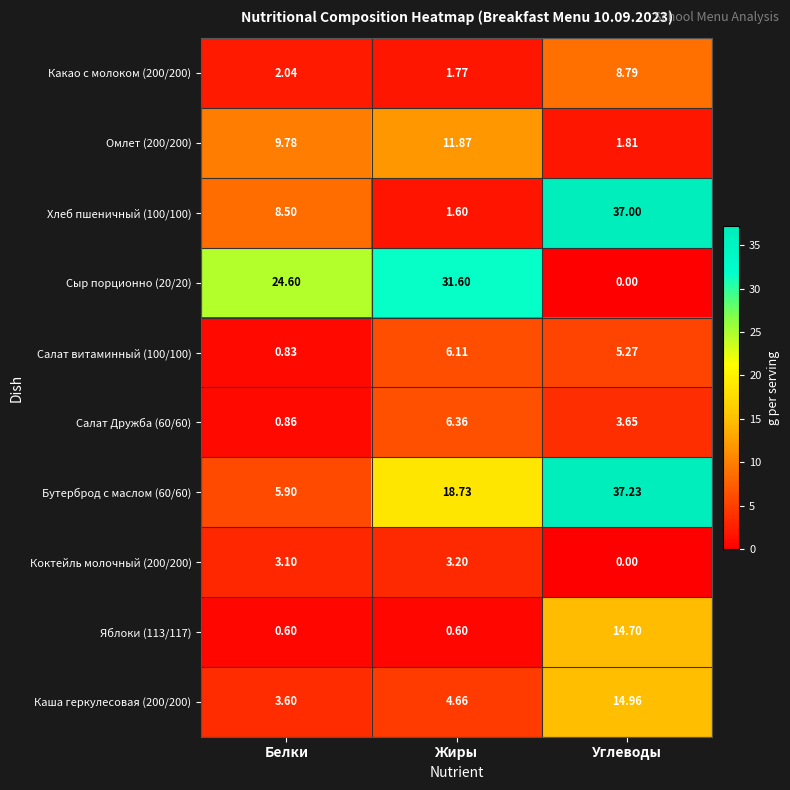

At which category is the sum across all series the highest?

Углеводы